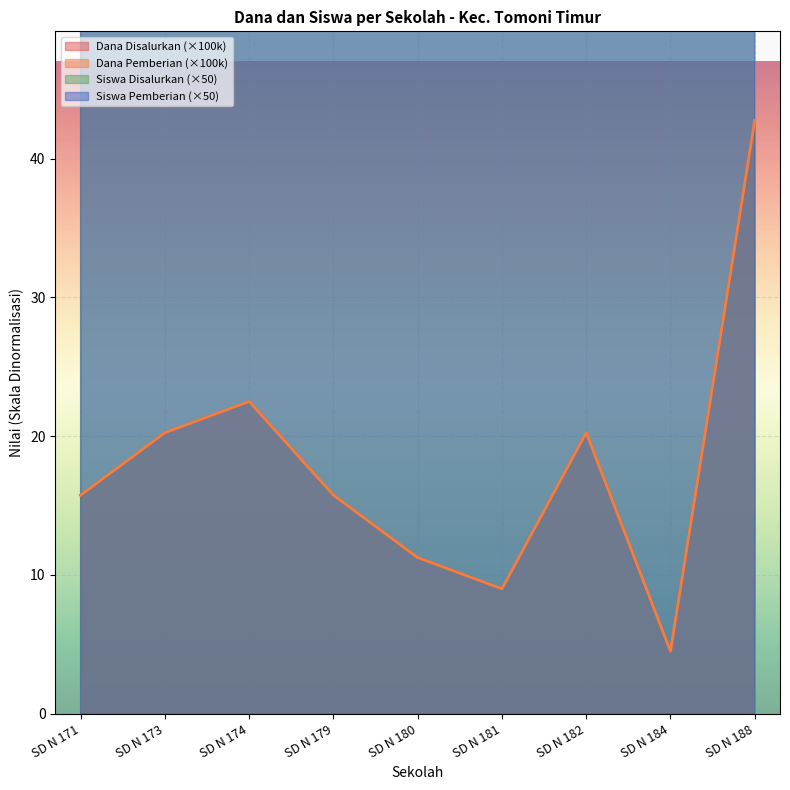

Which series has the largest total across all categories?

Siswa Disalurkan